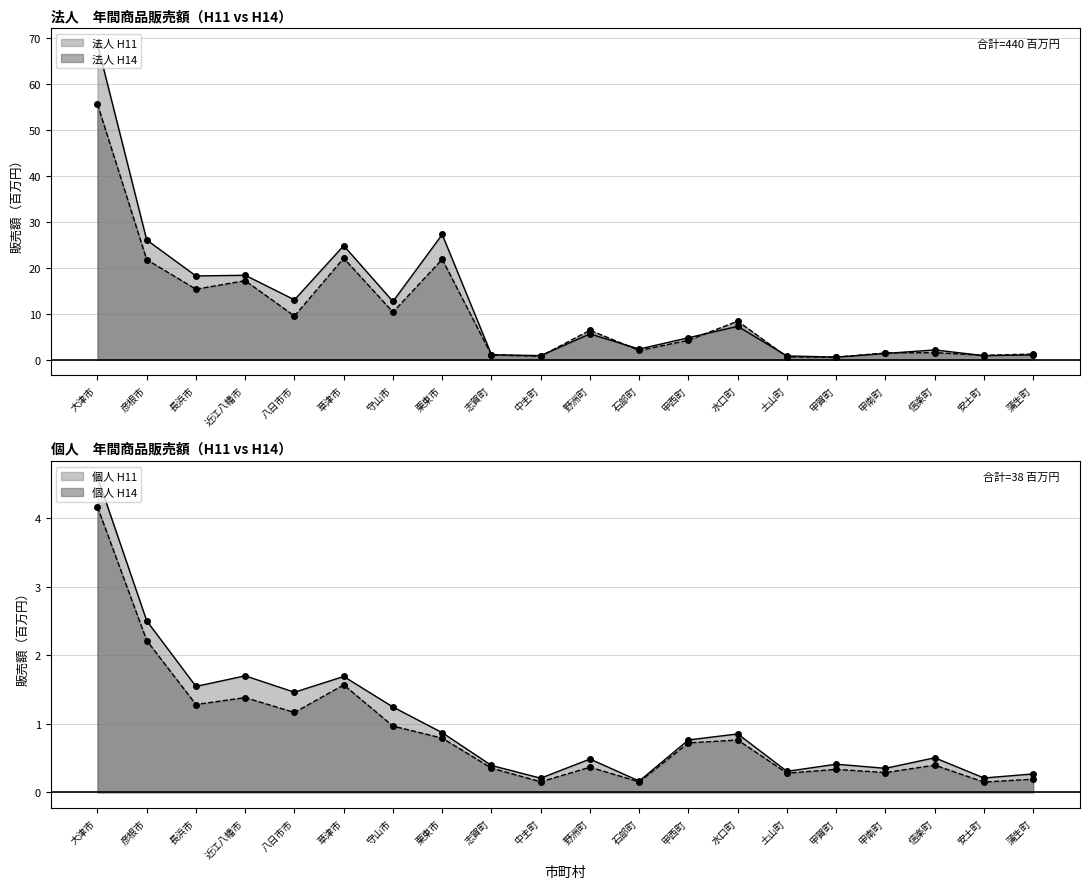

True or false: 個人_H11_line has more than 1 interior local peaks.

True